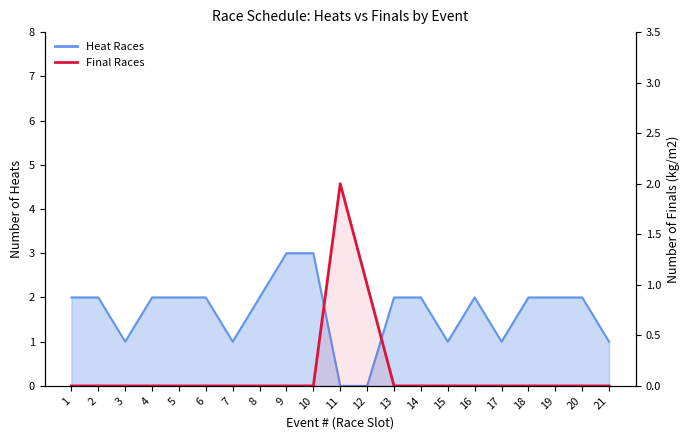

Count the number of categories in the chart.

21